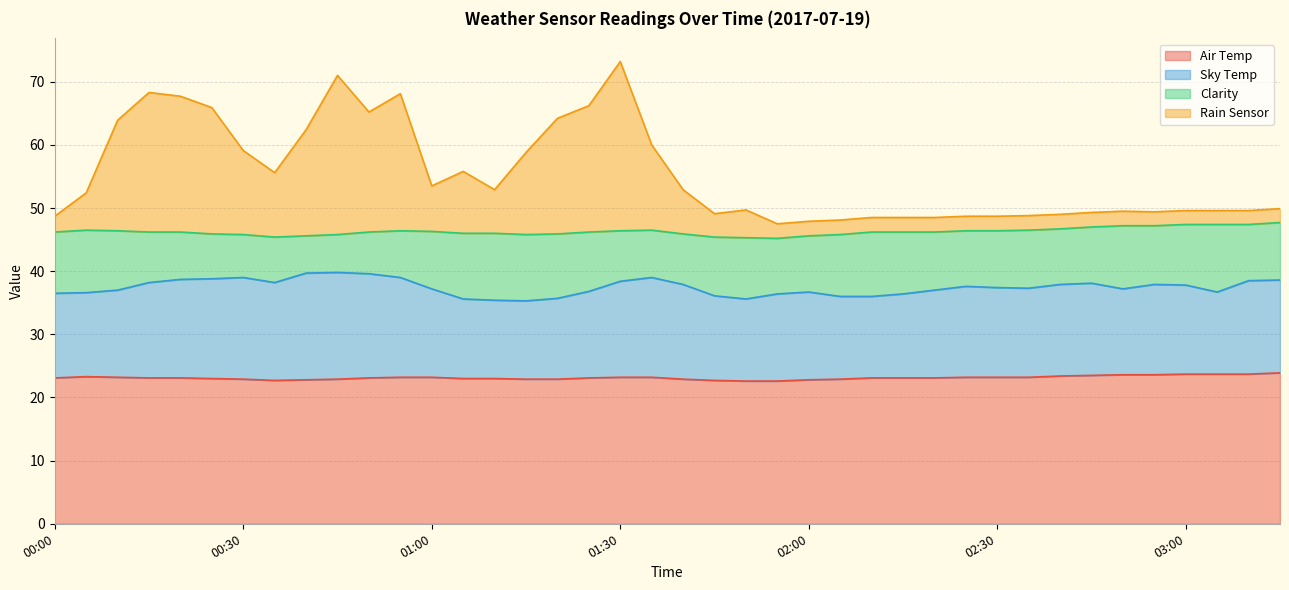

What position from the left is 02:40?

33